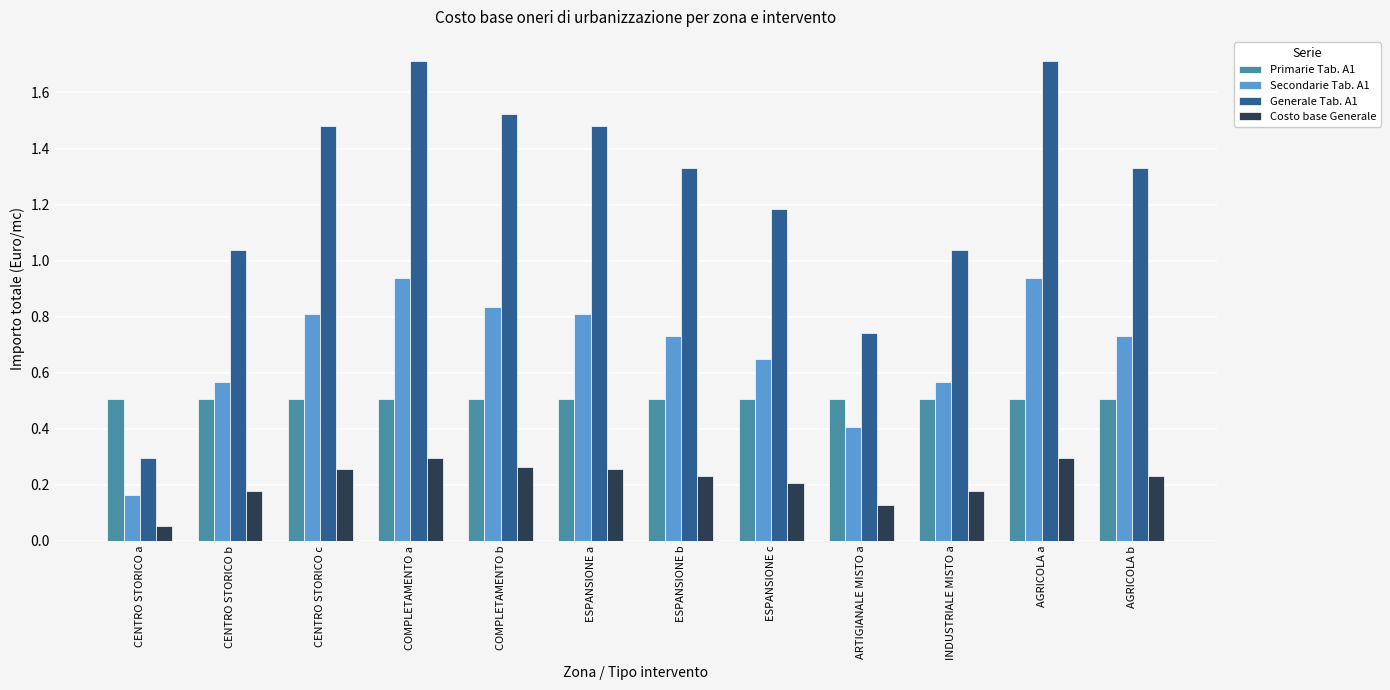

At how many categories does at least one series exceed 0?

12